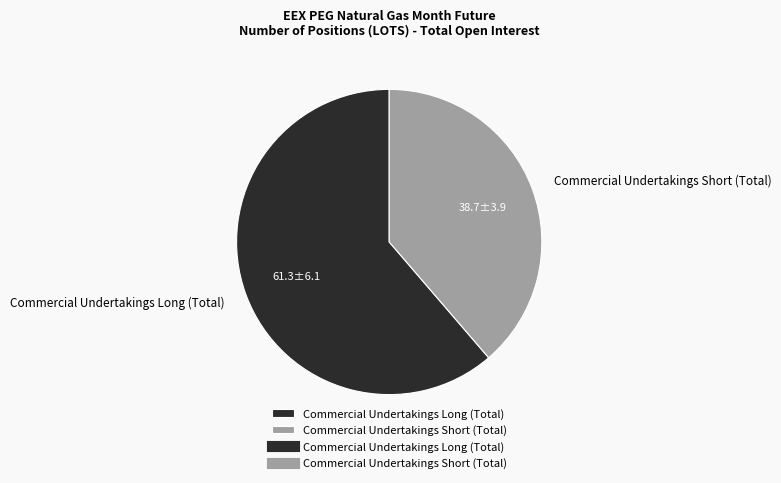

What is the smallest slice in the pie chart?

Commercial Undertakings Short (Total)